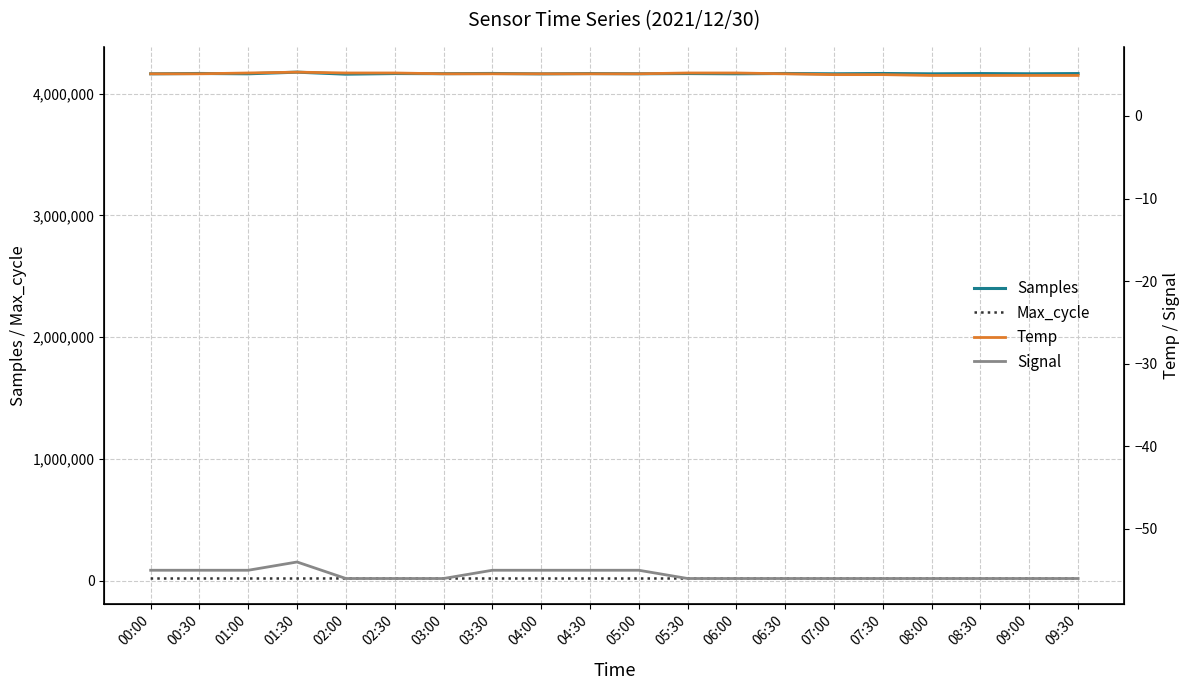

True or false: Signal and Max_cycle cross at least once.

False